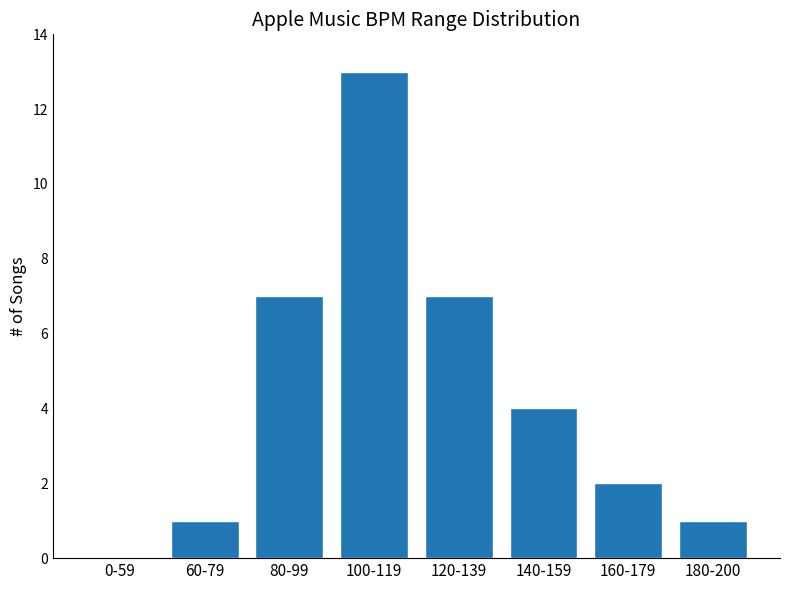

Reading right to left, transcribe all the data shown in this chart.

180-200=1	160-179=2	140-159=4	120-139=7	100-119=13	80-99=7	60-79=1	0-59=0